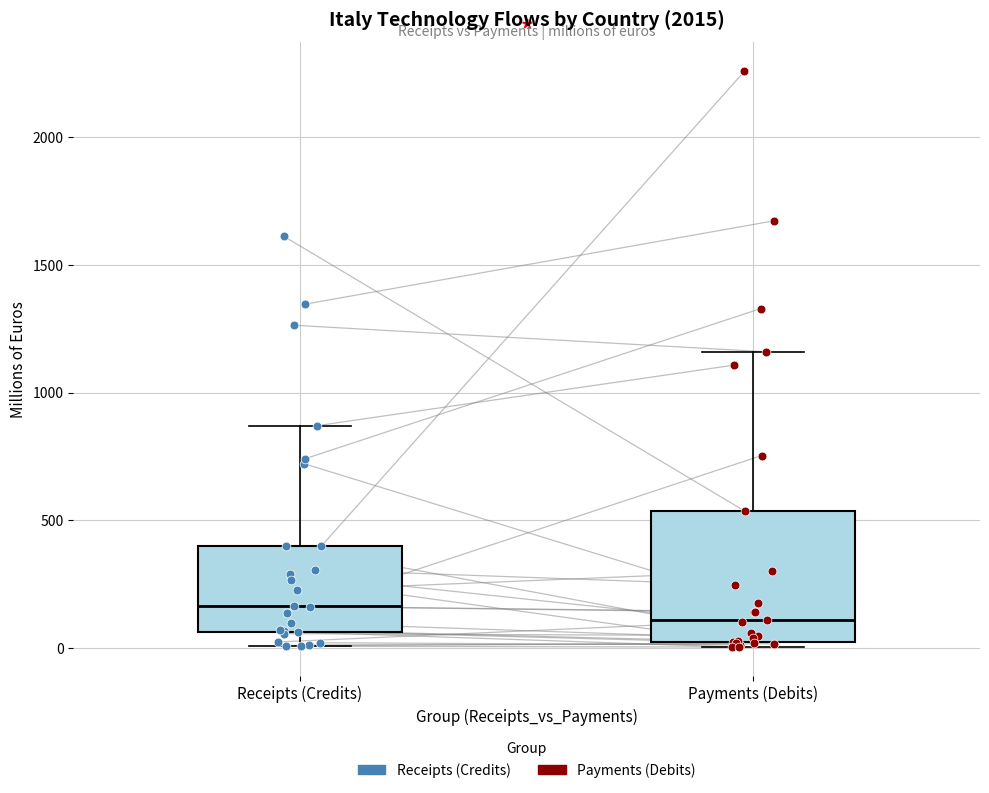

Which box is the tallest, from its lower edge to its upper edge?

Payments (Debits)